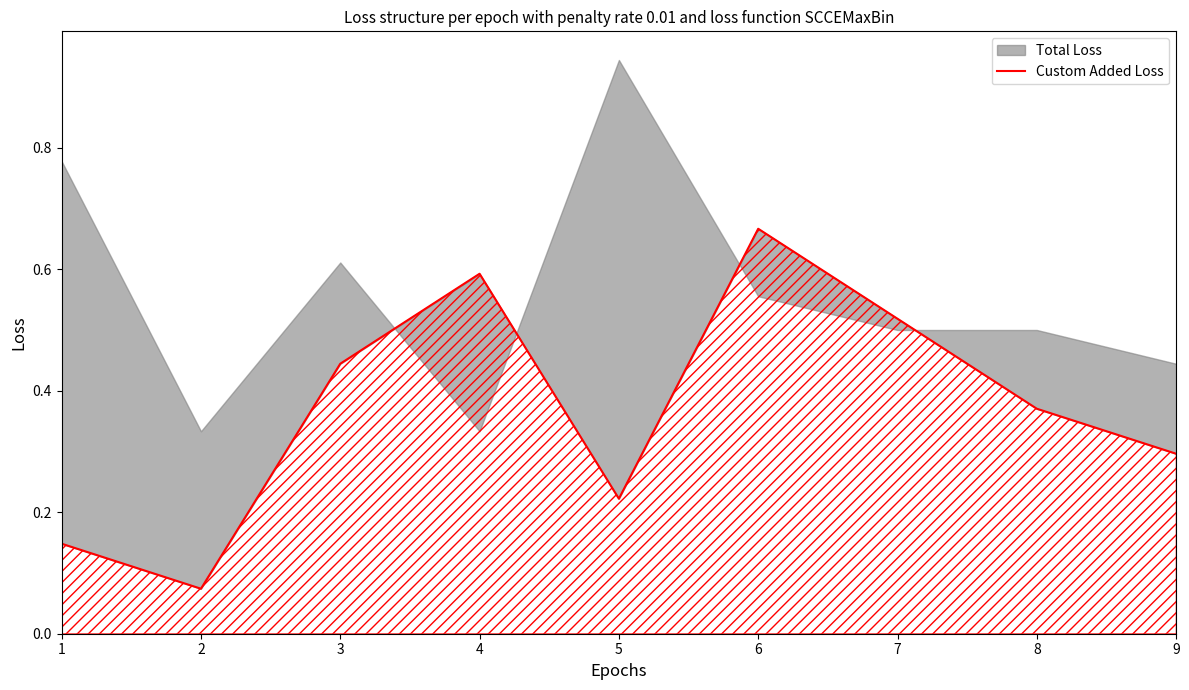

List the labels in order of value, largest first.

6, 4, 7, 3, 8, 9, 5, 1, 2